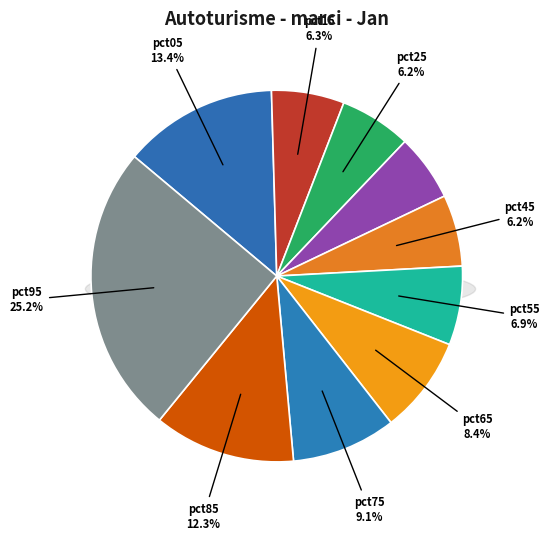

The pct95 slice represents 25% of the pie. True or false?

True